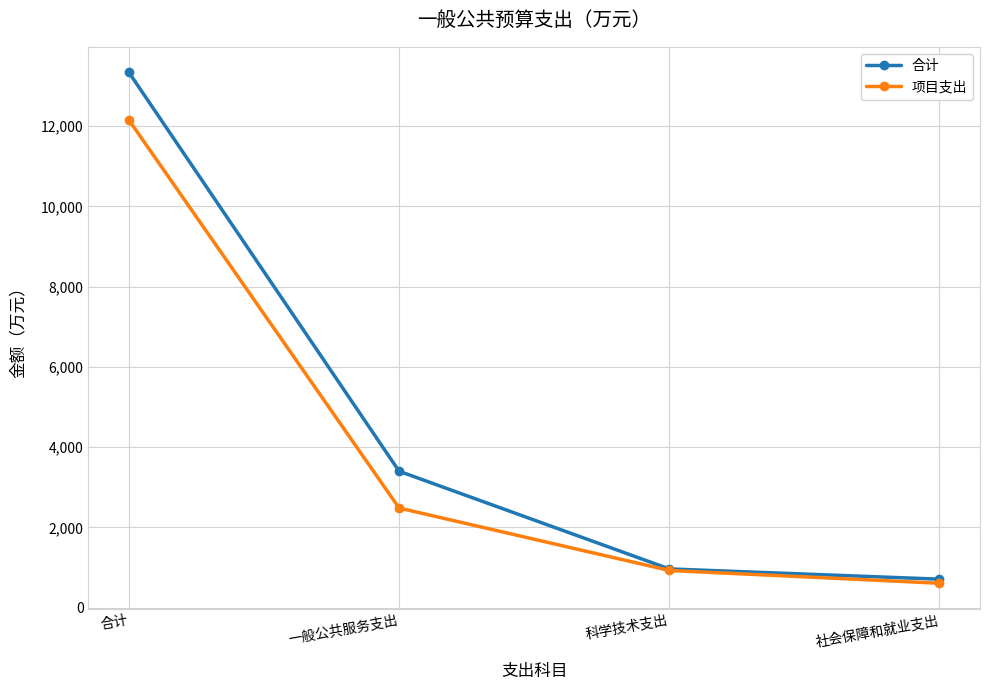

What is the total value across all series at 一般公共服务支出?

5881